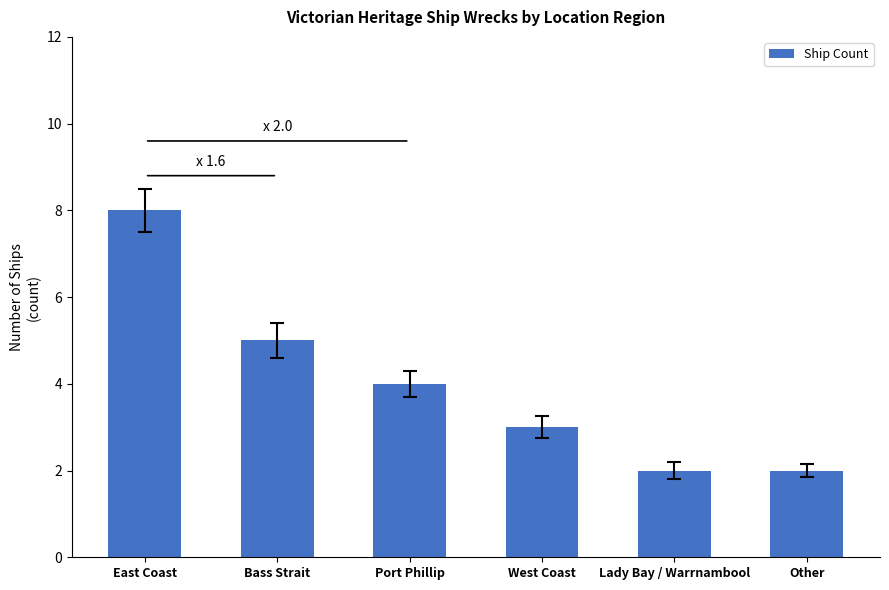

How many data points are less than 4?

3